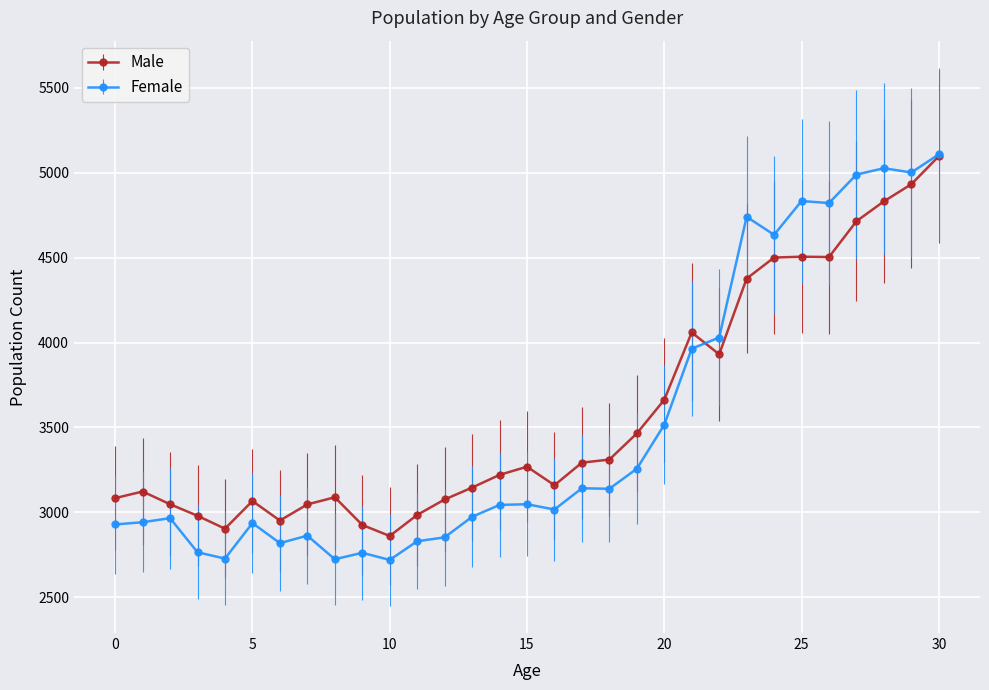

True or false: Male has more than 0 interior local peaks.

True